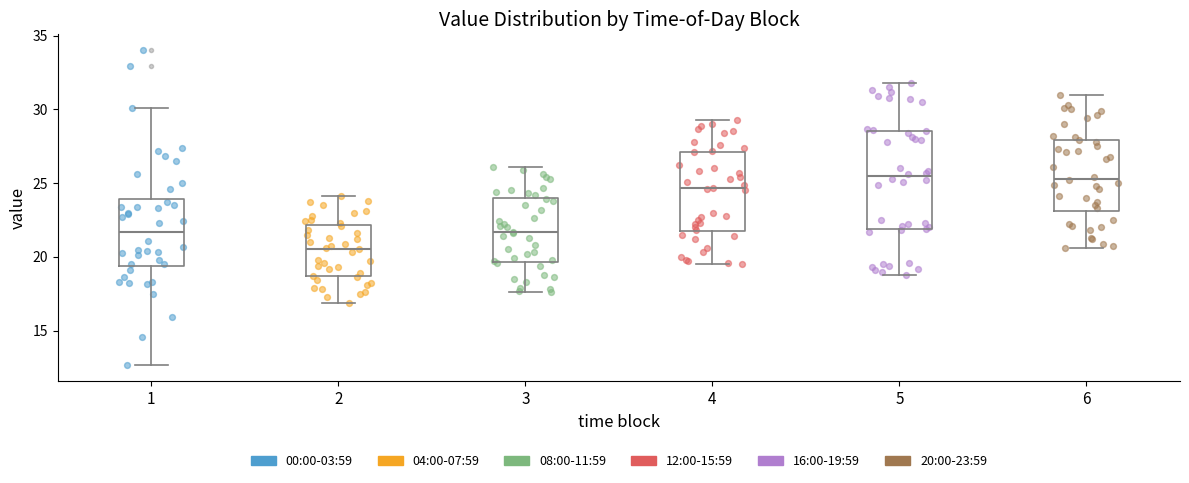

Which box has the lowest median line?

2